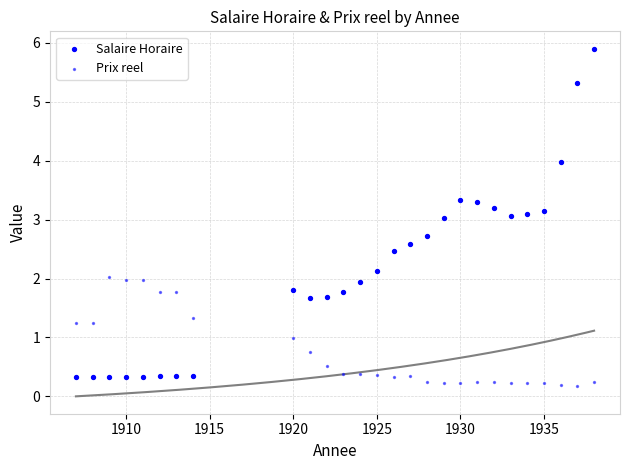

How many points are shown in the scatter plot?

54